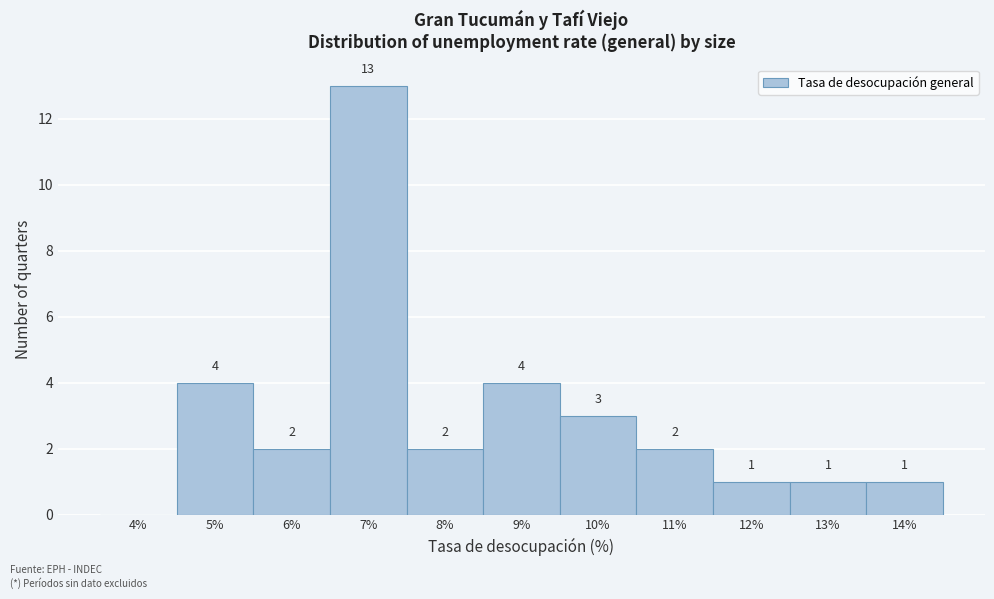

Reading right to left, what are all the values shown in this chart?

14%=1	13%=1	12%=1	11%=2	10%=3	9%=4	8%=2	7%=13	6%=2	5%=4	4%=0